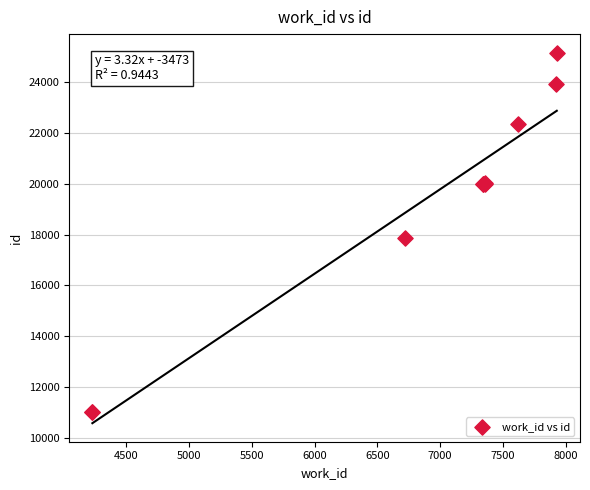

What Y value in the scatter plot is closest to 18085?

17885